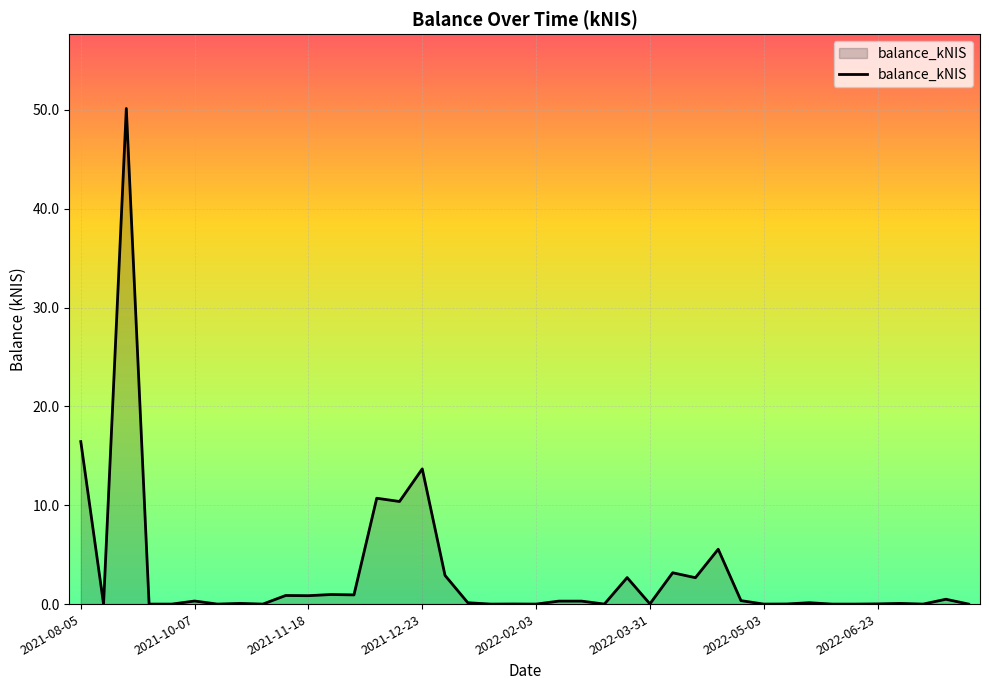

What is the greatest value displayed?

50.1